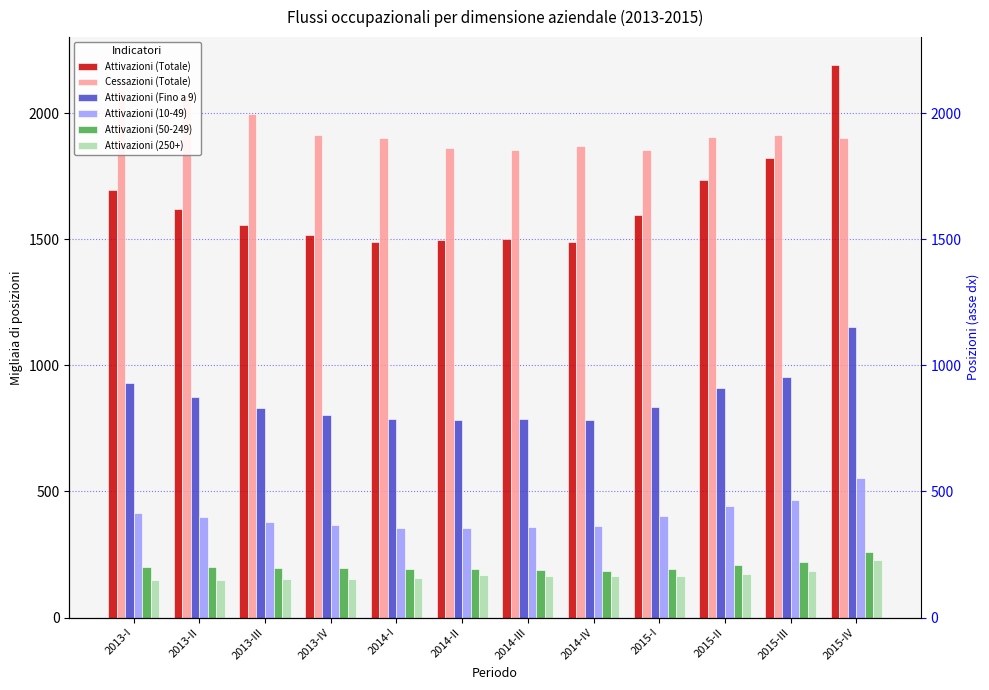

What is the difference between the maximum and minimum values in the Attivazioni (250+) series?

80